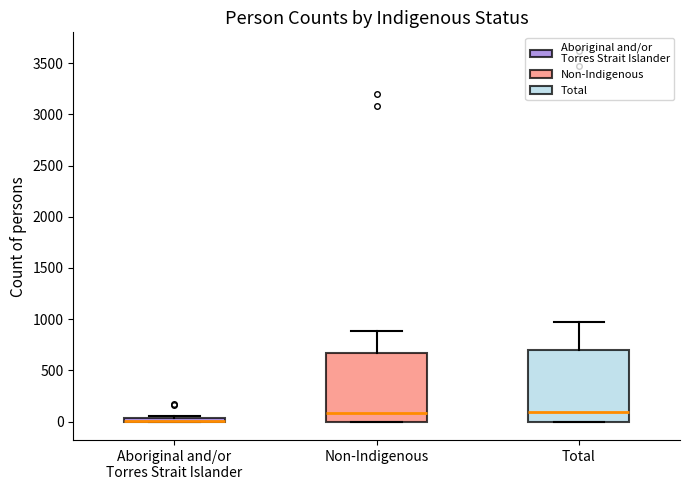

Where is the upper edge of the box for Aboriginal and/or Torres Strait Islander on the y-axis? The values are not printed on the chart, so give them approximately, as read against the axis.

50